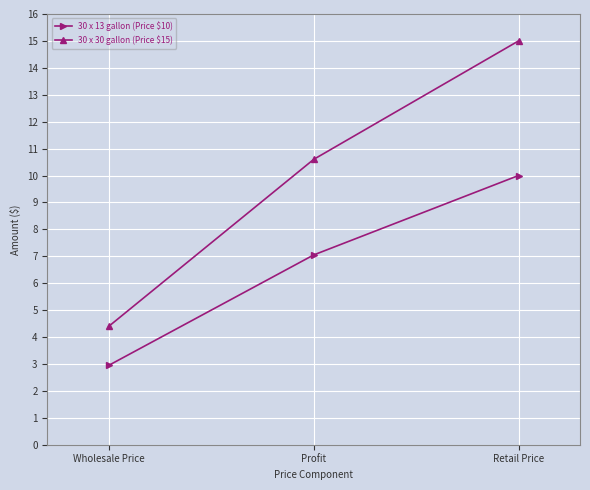

Which series changed the most between Wholesale Price and Retail Price?

30 x 30 gallon (Price $15)